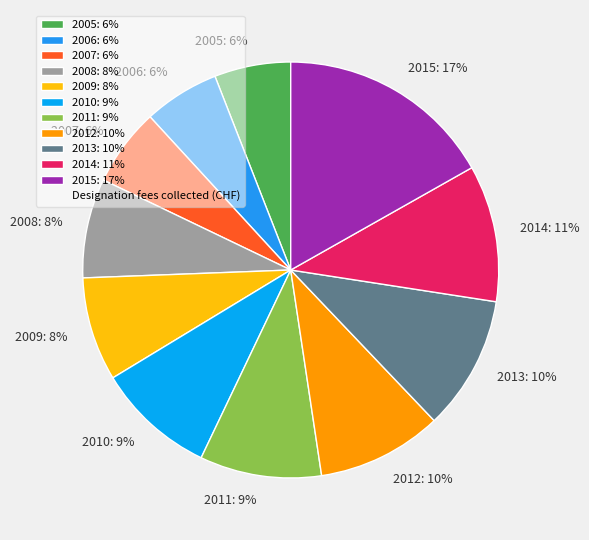

Is it true that 2014 is 20% of the pie?

False